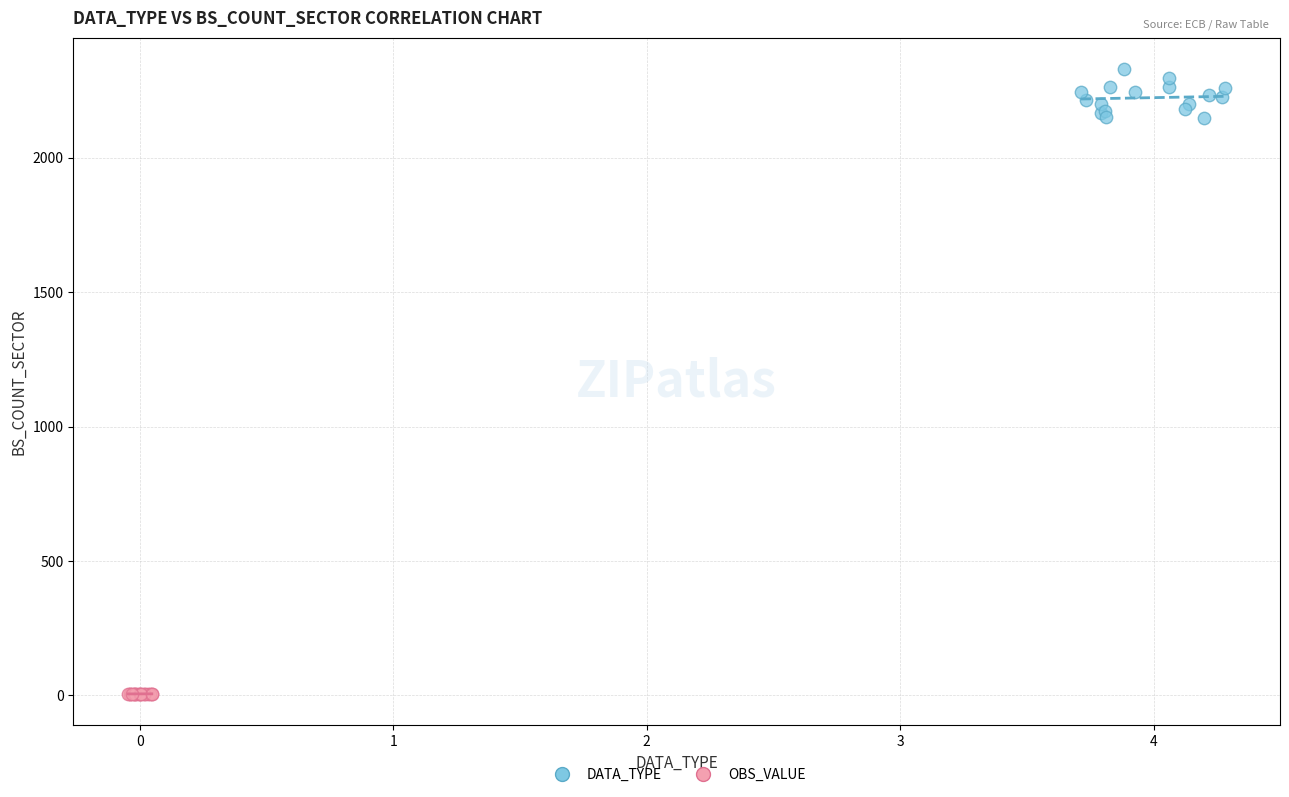

Which series has the widest spread of Y values?

DATA_TYPE